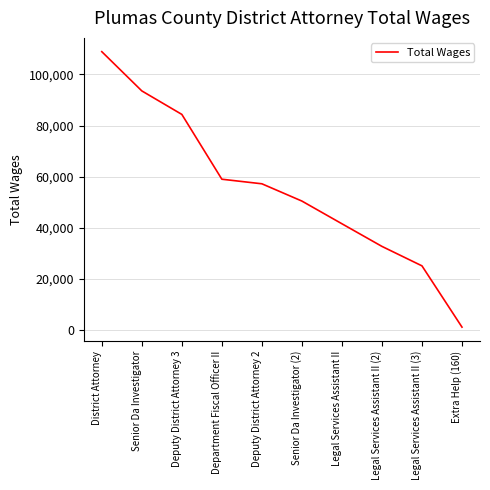

True or false: the data has more than 1 interior local peaks.

False